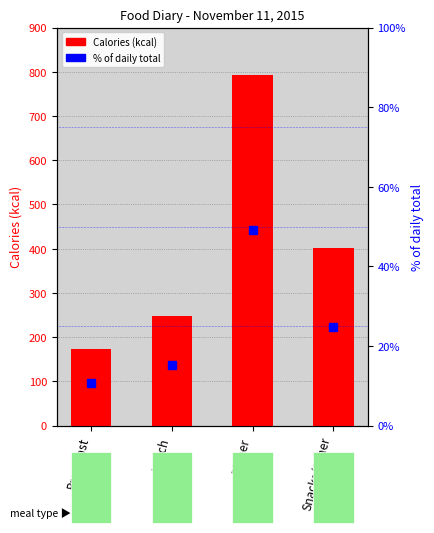

Rank the series at Lunch from highest to lowest value.

Calories (kcal), % of daily total